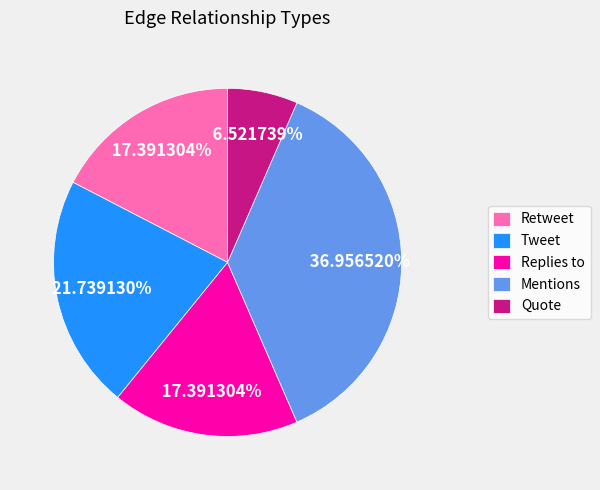

Which slice is the largest?

Mentions